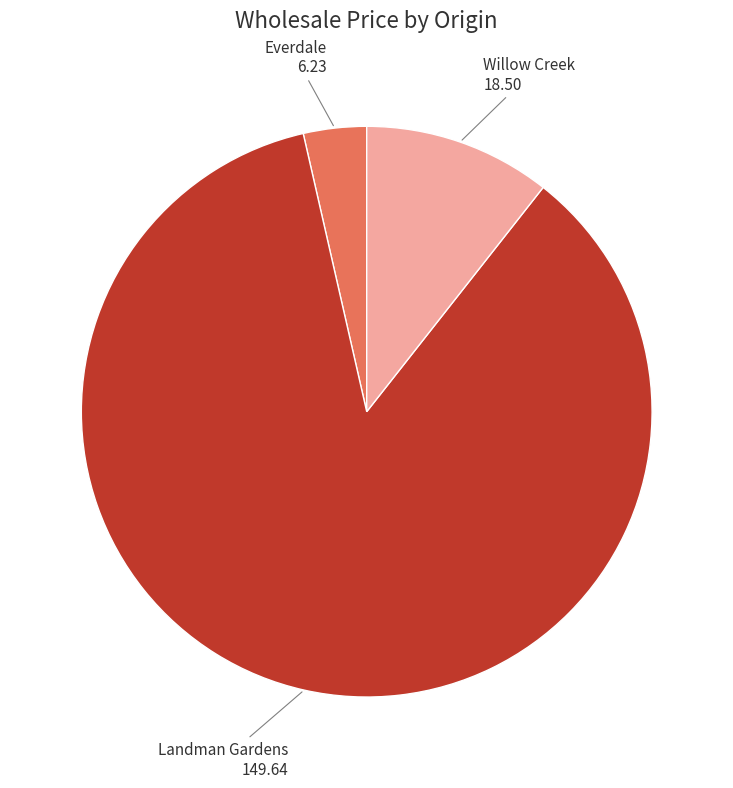

Is there a majority slice in this chart?

Yes